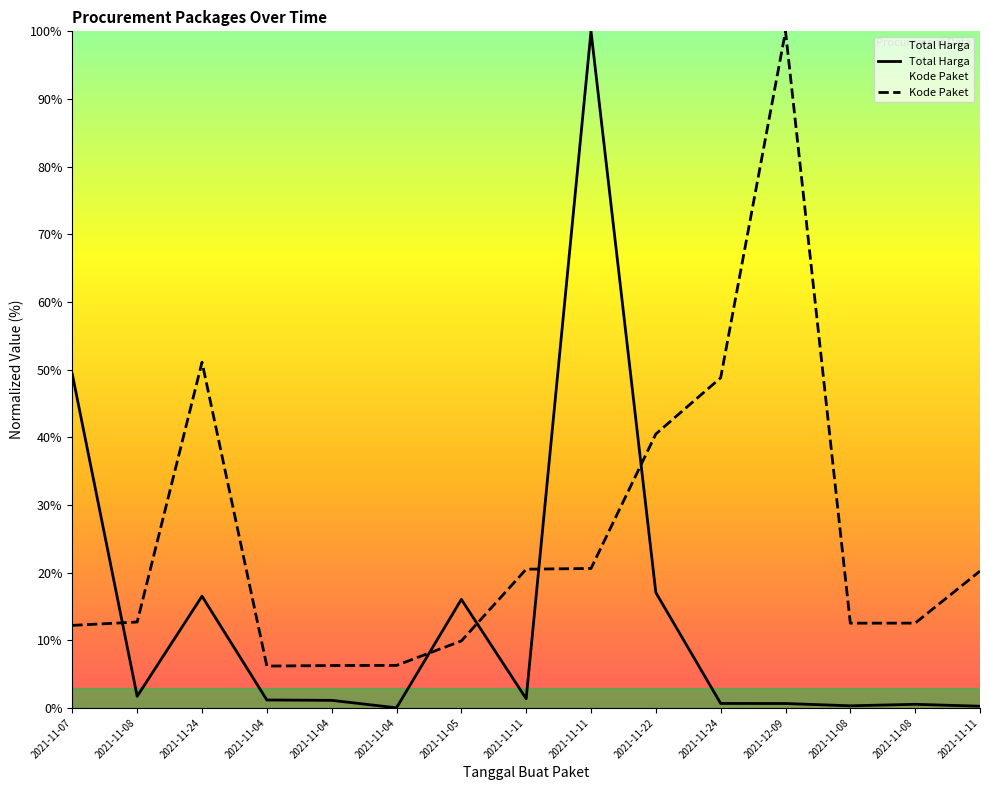

What is the difference between the Kode Paket values at 2021-11-08 and 2021-11-24?

38.4